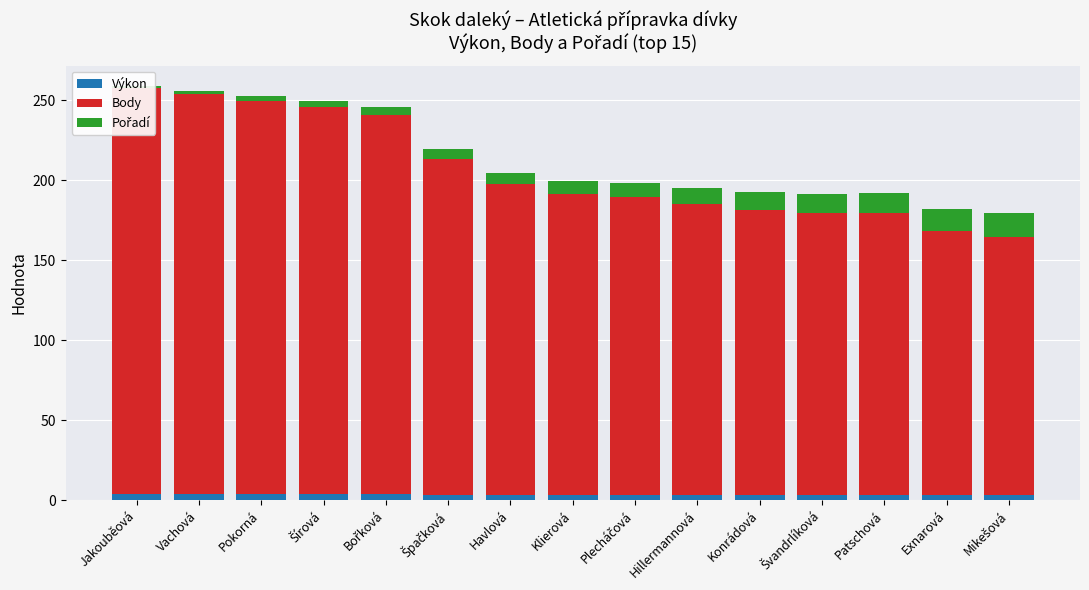

What is the minimum value shown in the chart?

1.0